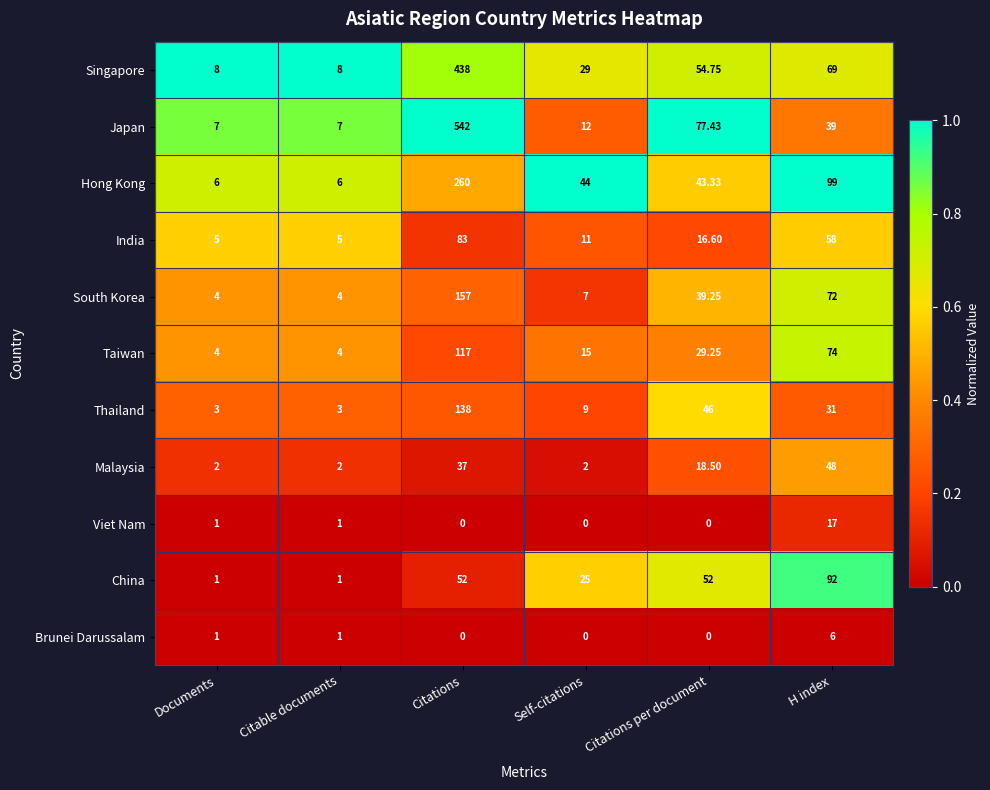

Which category has the highest value across all series?

Citations